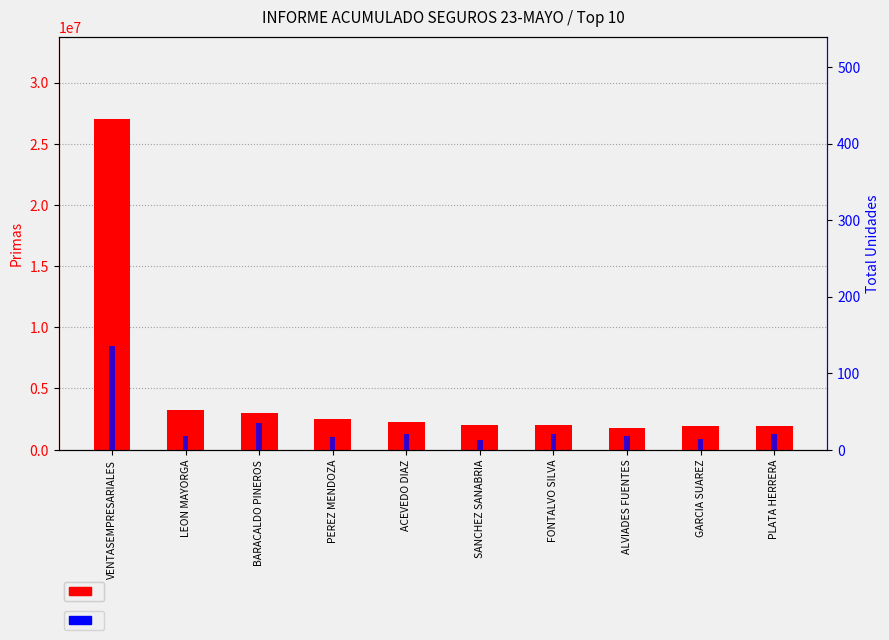

Between VENTASEMPRESARIALES and LEON MAYORGA, which series saw the biggest shift?

transformed count (Total Primas)